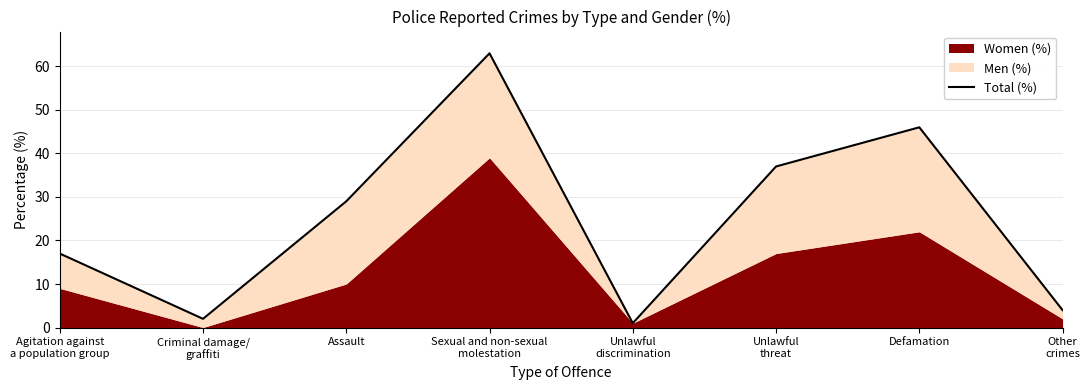

Rank the categories by value from highest to lowest.

Sexual and non-sexual
molestation, Defamation, Unlawful
threat, Assault, Agitation against
a population group, Other
crimes, Criminal damage/
graffiti, Unlawful
discrimination